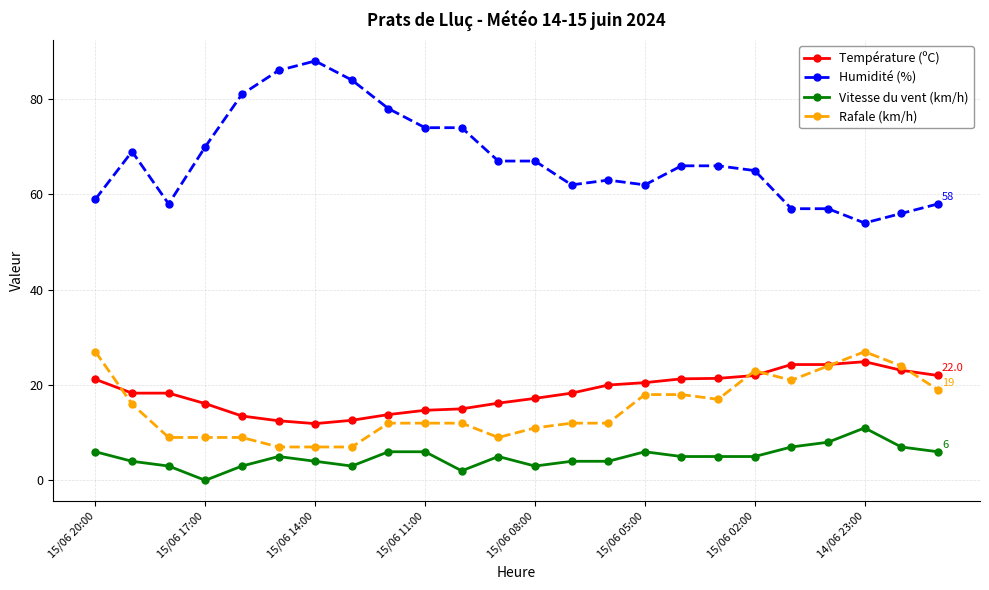

Rank the series by their maximum value, from highest to lowest.

Humidité (%), Rafale (km/h), Température (ºC), Vitesse du vent (km/h)